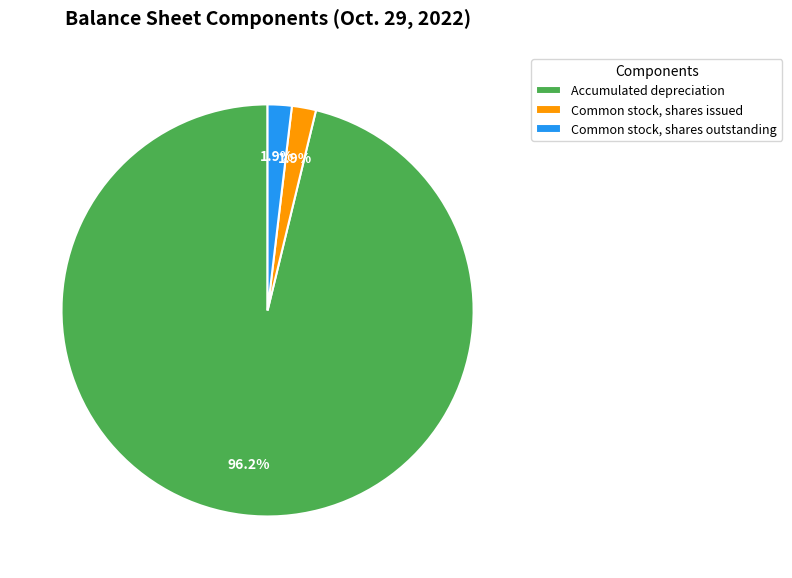

Which slice is the largest?

Accumulated depreciation